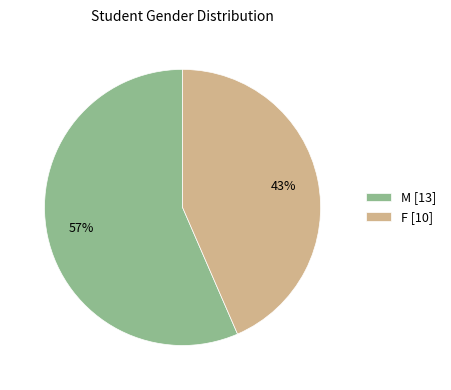

Is the sum of F [10] and M [13] greater than half?

Yes